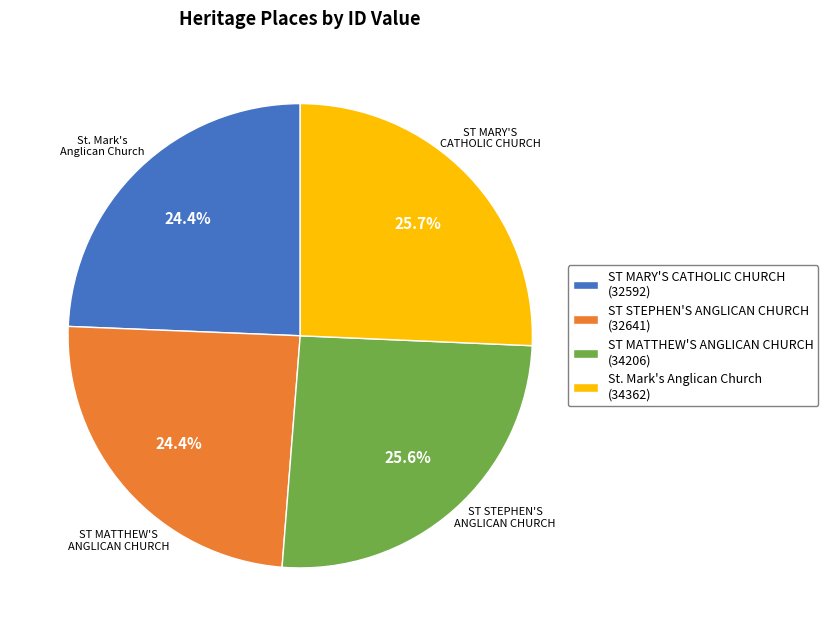

Is there any slice that represents more than half of the pie?

No